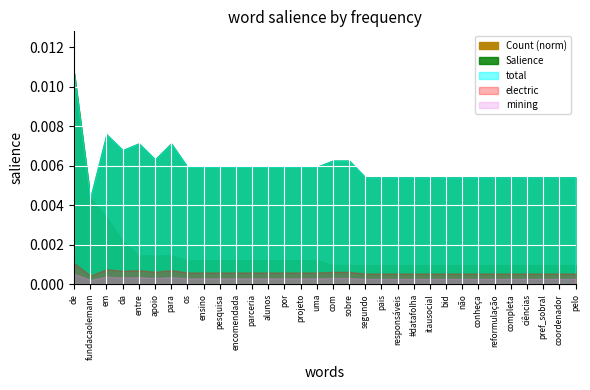

The value of Salience at pais is 0.0. True or false?

True